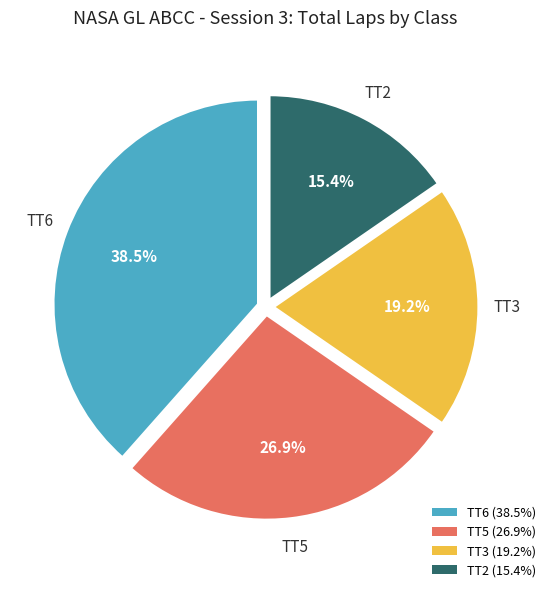

Does any single category account for the majority?

No